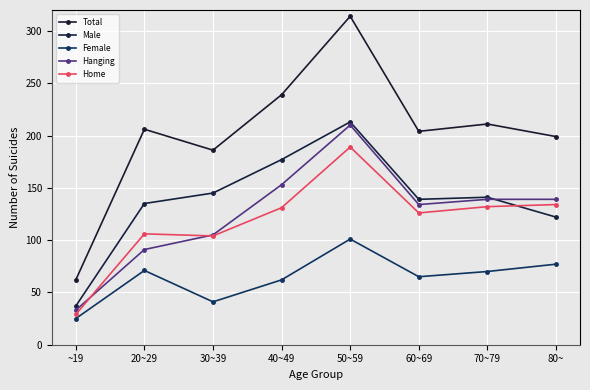

Does the chart have visible grid lines?

Yes